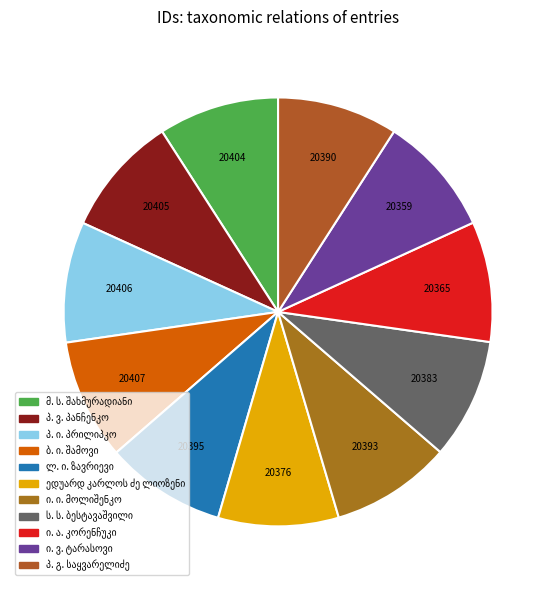

What is the total percentage of ბ. ი. შამოვი and ი. ვ. ტარასოვი?

18.2%